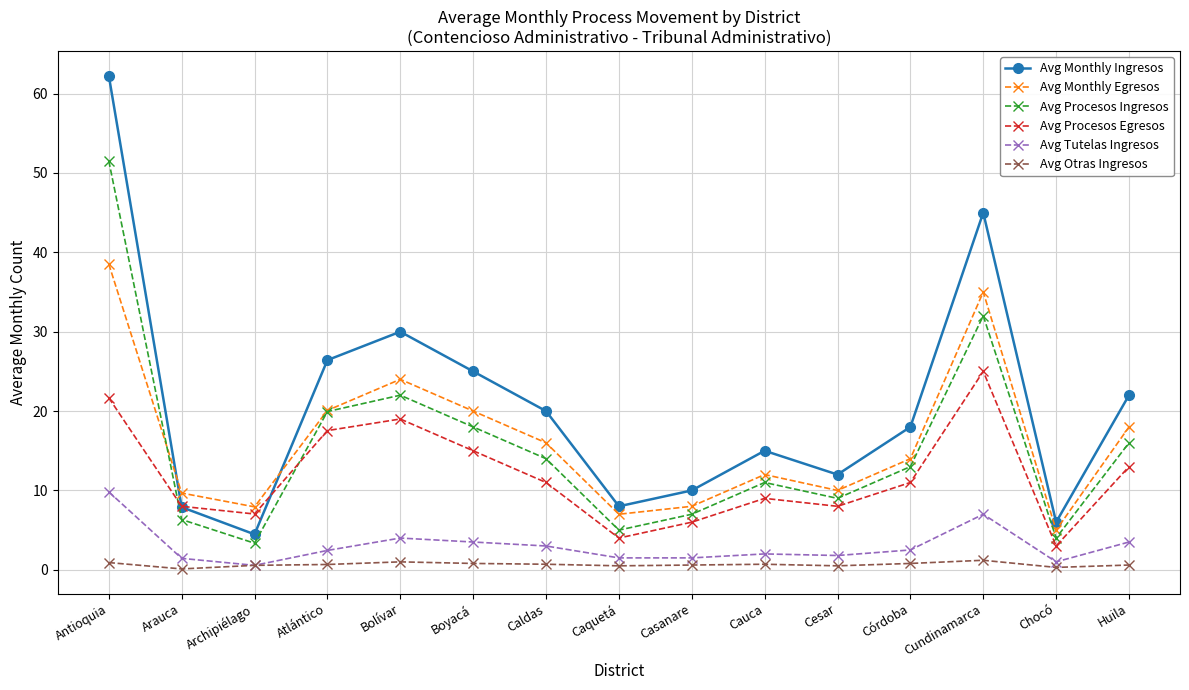

True or false: Avg Monthly Ingresos has more than 2 points higher than both neighbors.

True